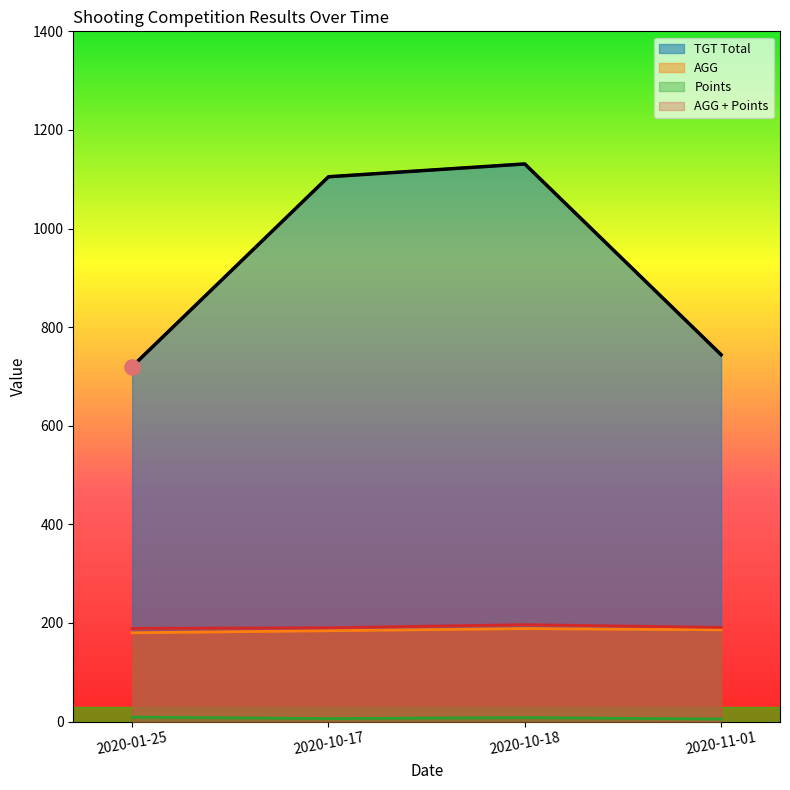

At how many categories does at least one series exceed 231?

4